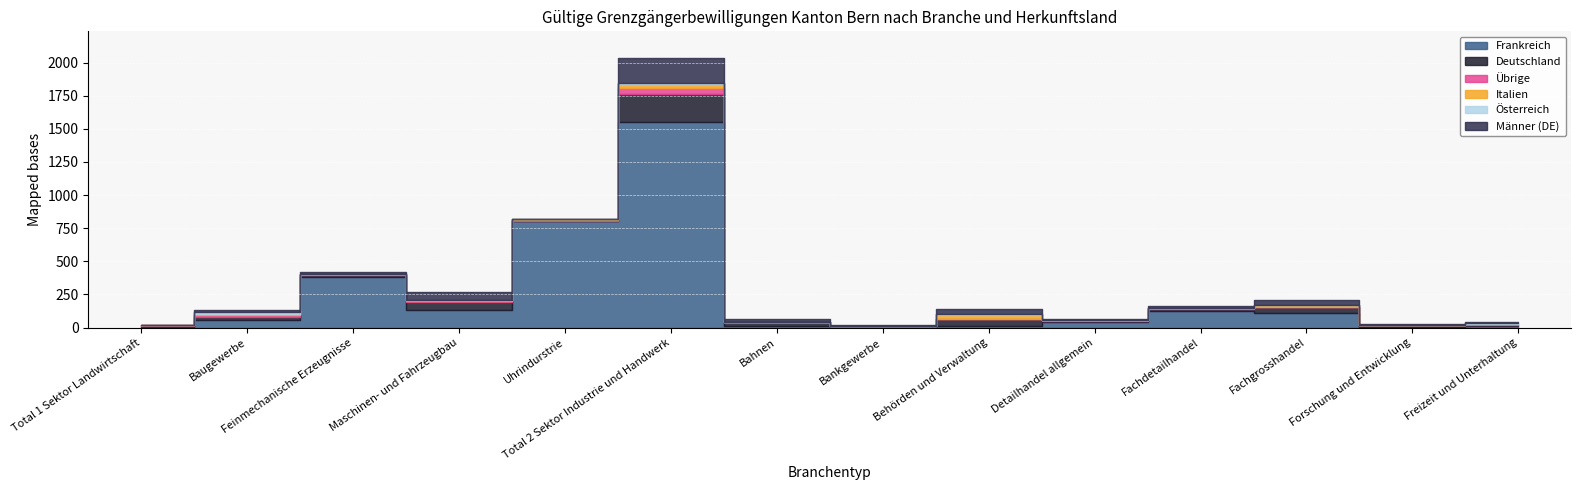

What are all the series names shown in the legend?

Frankreich, Deutschland, Übrige, Italien, Österreich, Männer (DE)